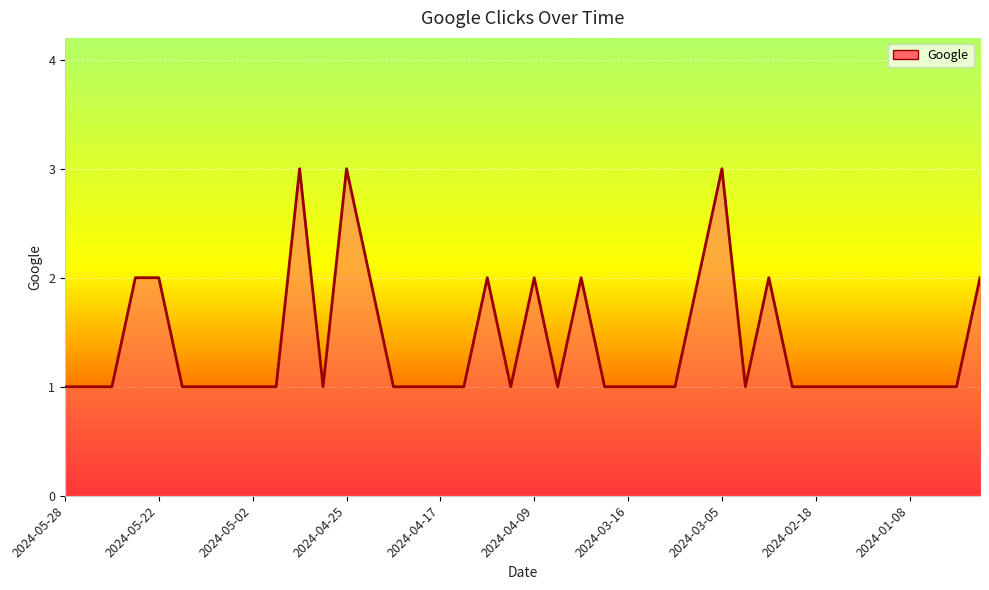

What is the maximum value shown in the chart?

3